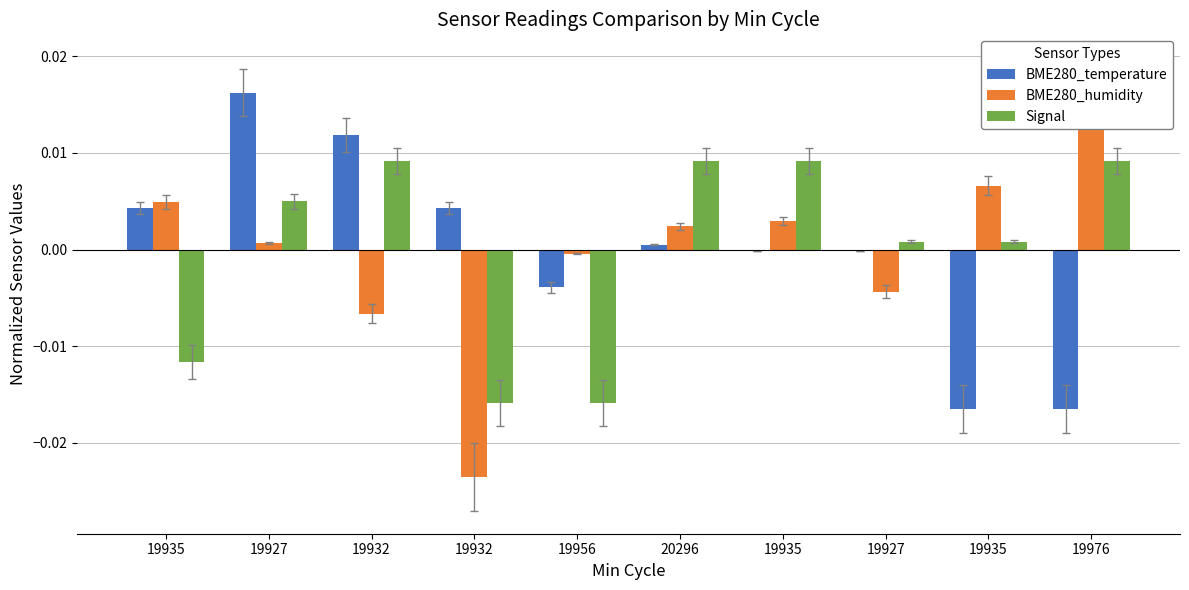

How many values in the Signal series are below 0?

3